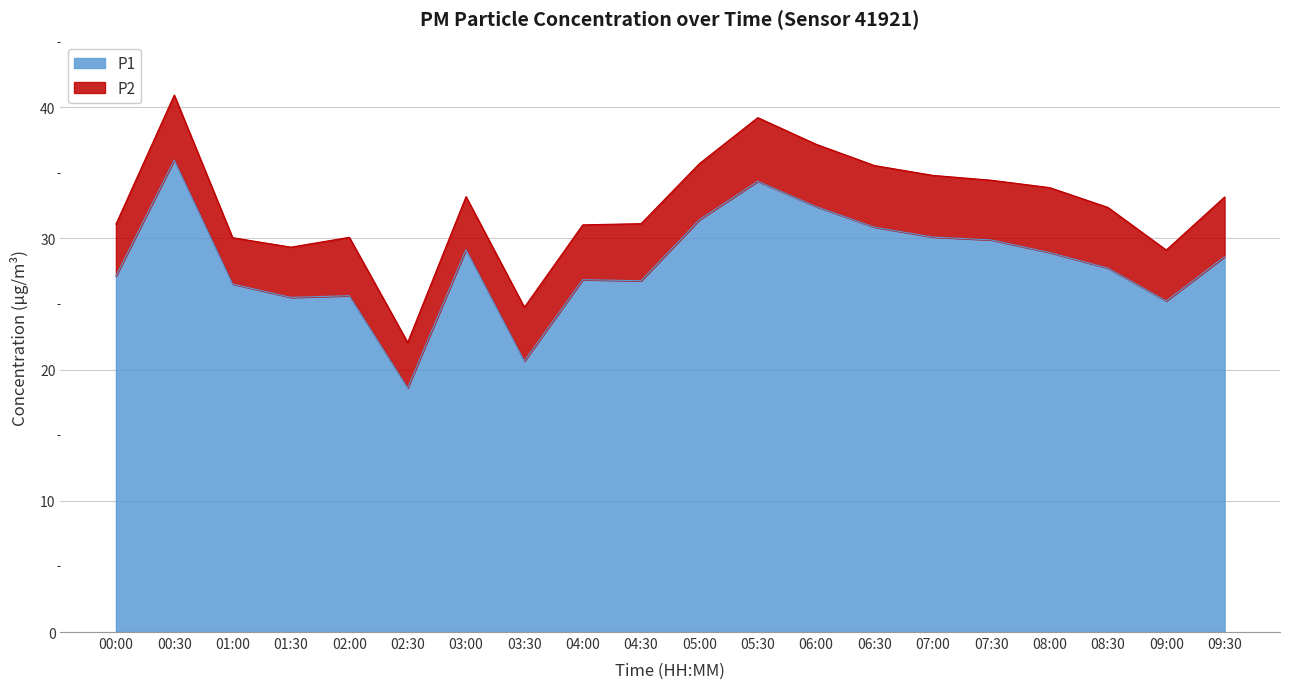

What is the value of the 13th point from the left?

32.4